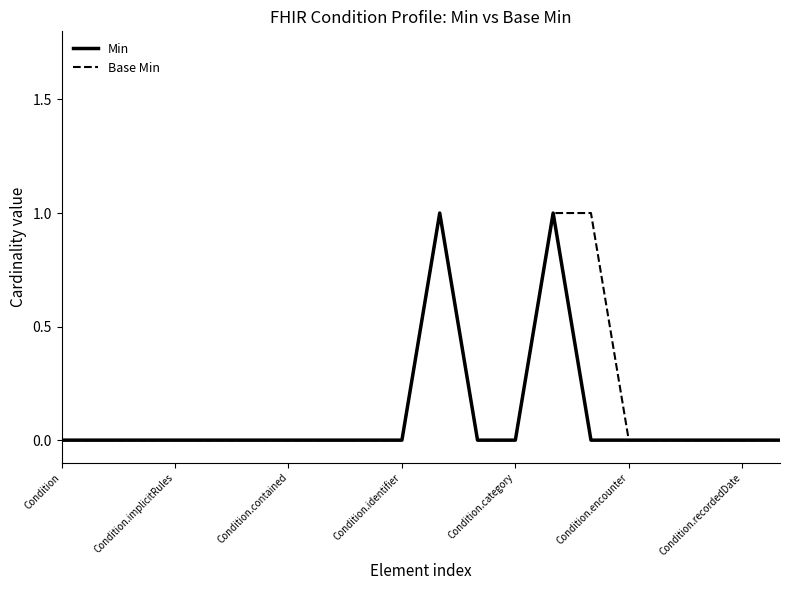

Is this an area chart (filled region under the line)?

No